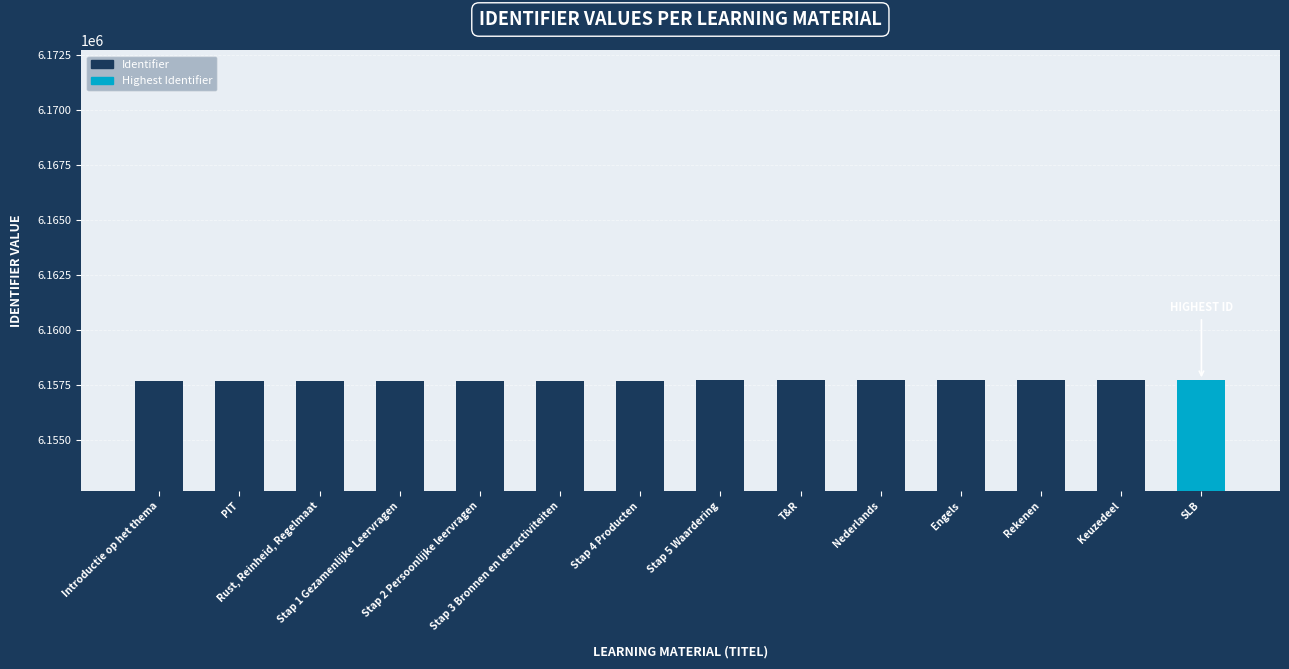

What is the smallest value displayed?

6157711